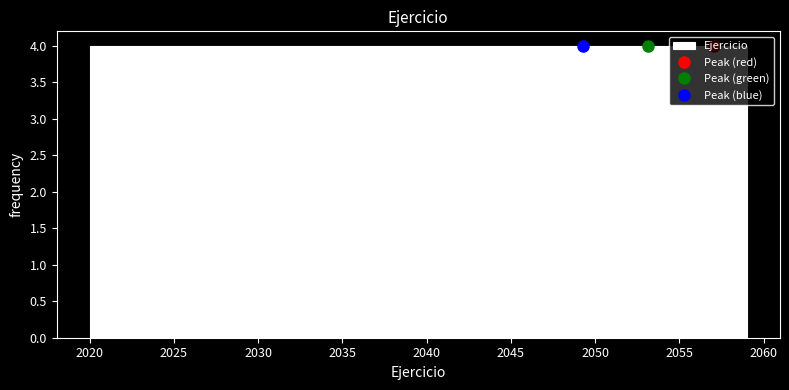

How tall is the bar that spans 2043.4 to 2047.3 on the x-axis? Neither the bar edges nor the heights are printed on the chart, so give them approximately, as read against the axes.

4